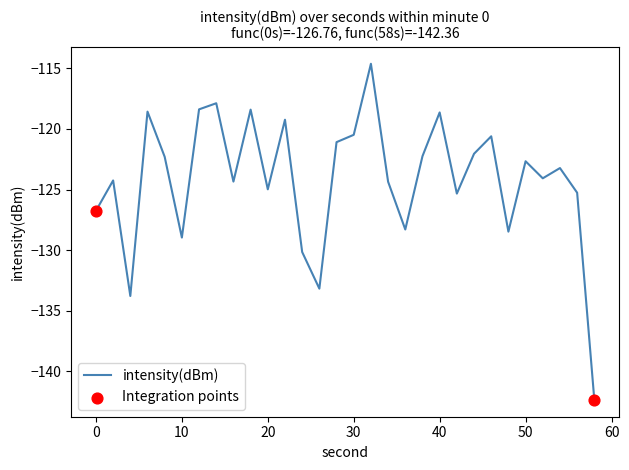

What is the smallest value displayed?

-142.4